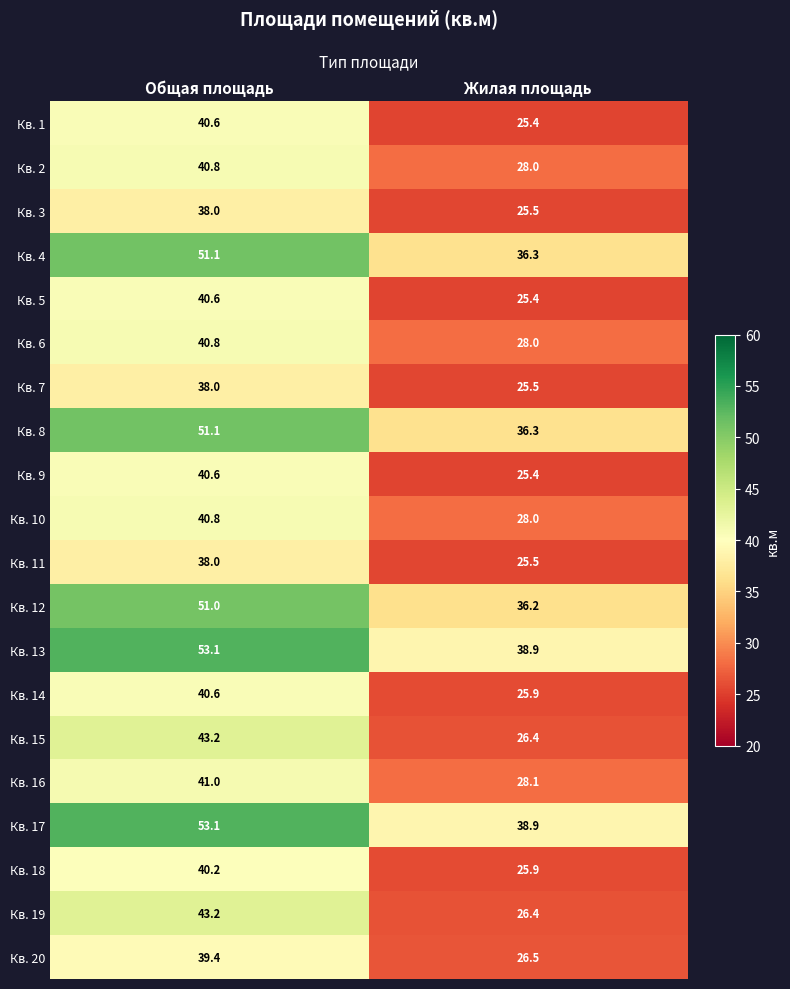

What is the difference between the Кв. 14 values at Жилая площадь and Общая площадь?

14.7